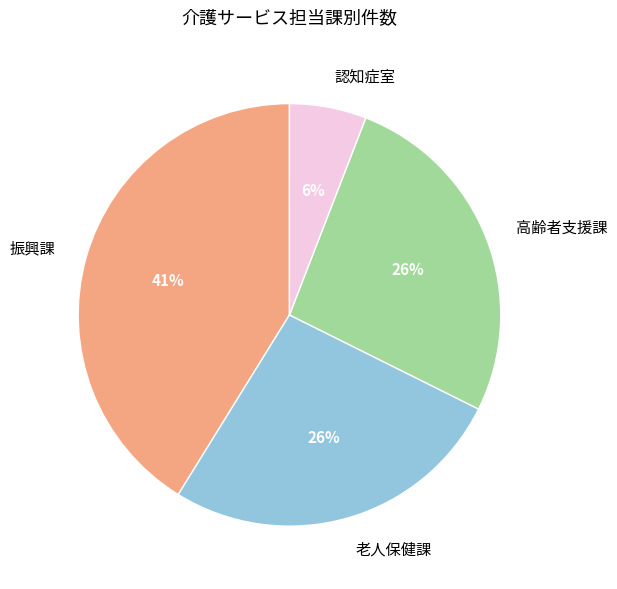

To the nearest percent, what portion does 認知症室 represent?

6%